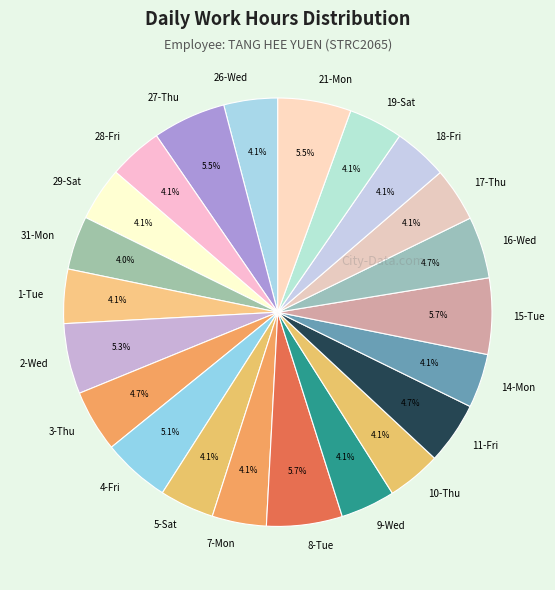

True or false: 26-Wed accounts for 4% of the total.

True